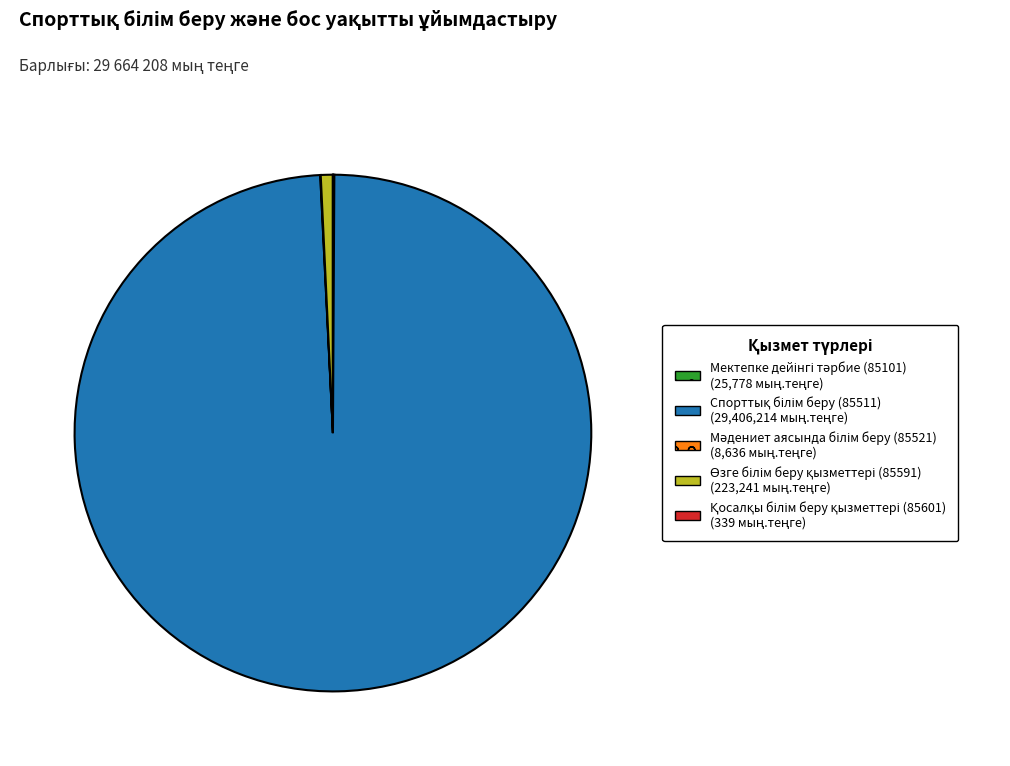

Is there any slice that represents more than half of the pie?

Yes